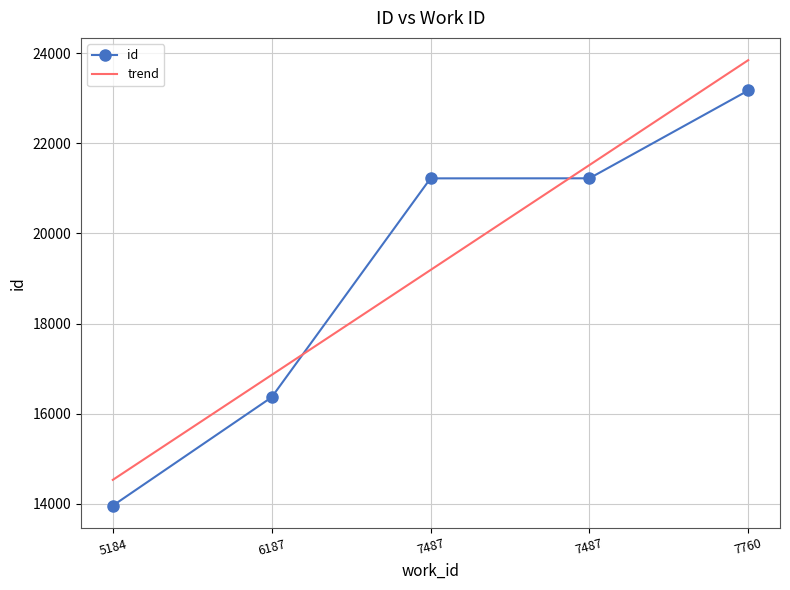

Which label corresponds to the smallest value in the chart?

5184